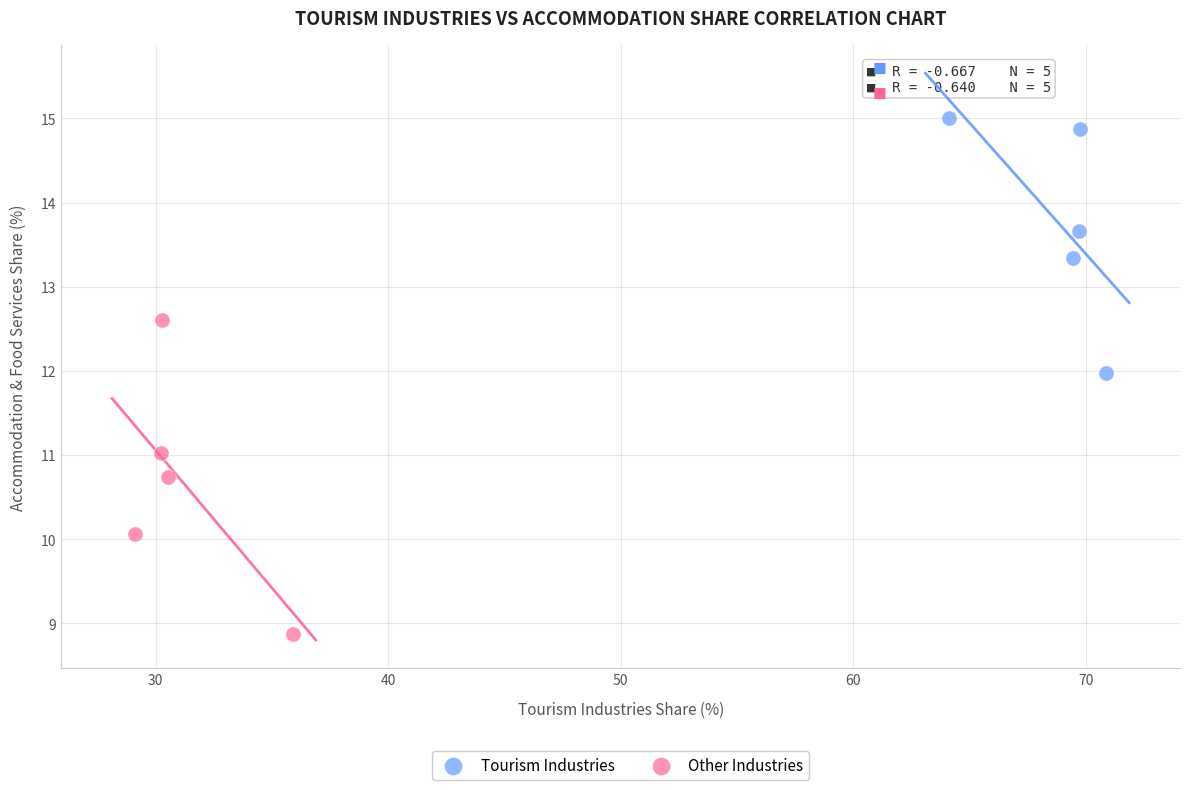

Which series contains the highest Y value?

Tourism Industries